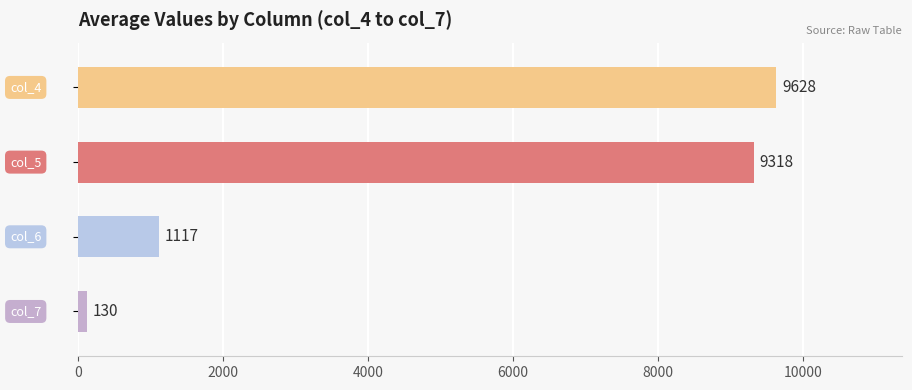

Between 5 and 6, which series saw the biggest shift?

col_5